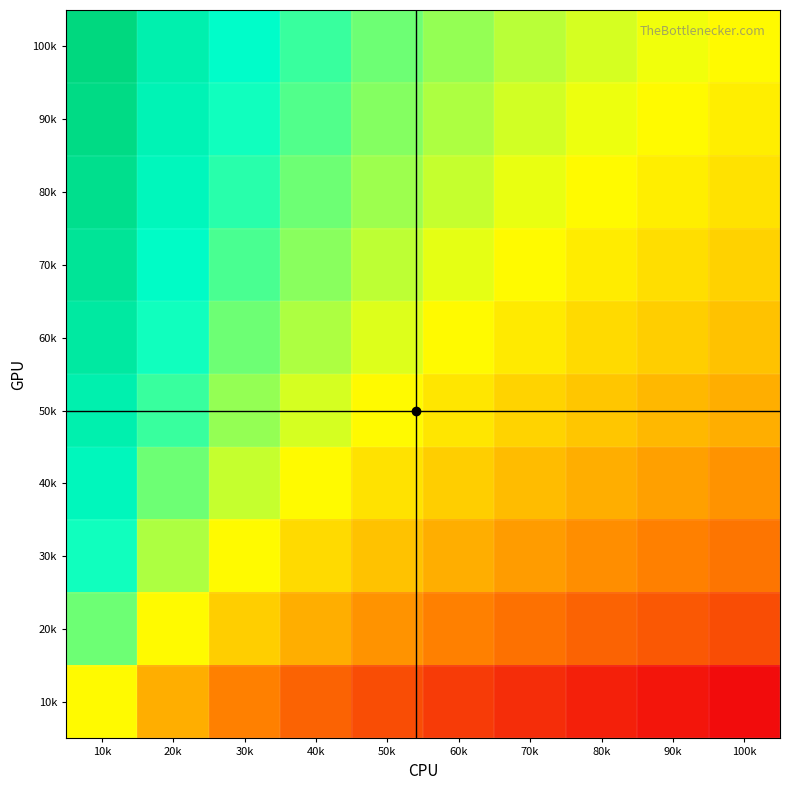

How many series are shown in this chart?

10